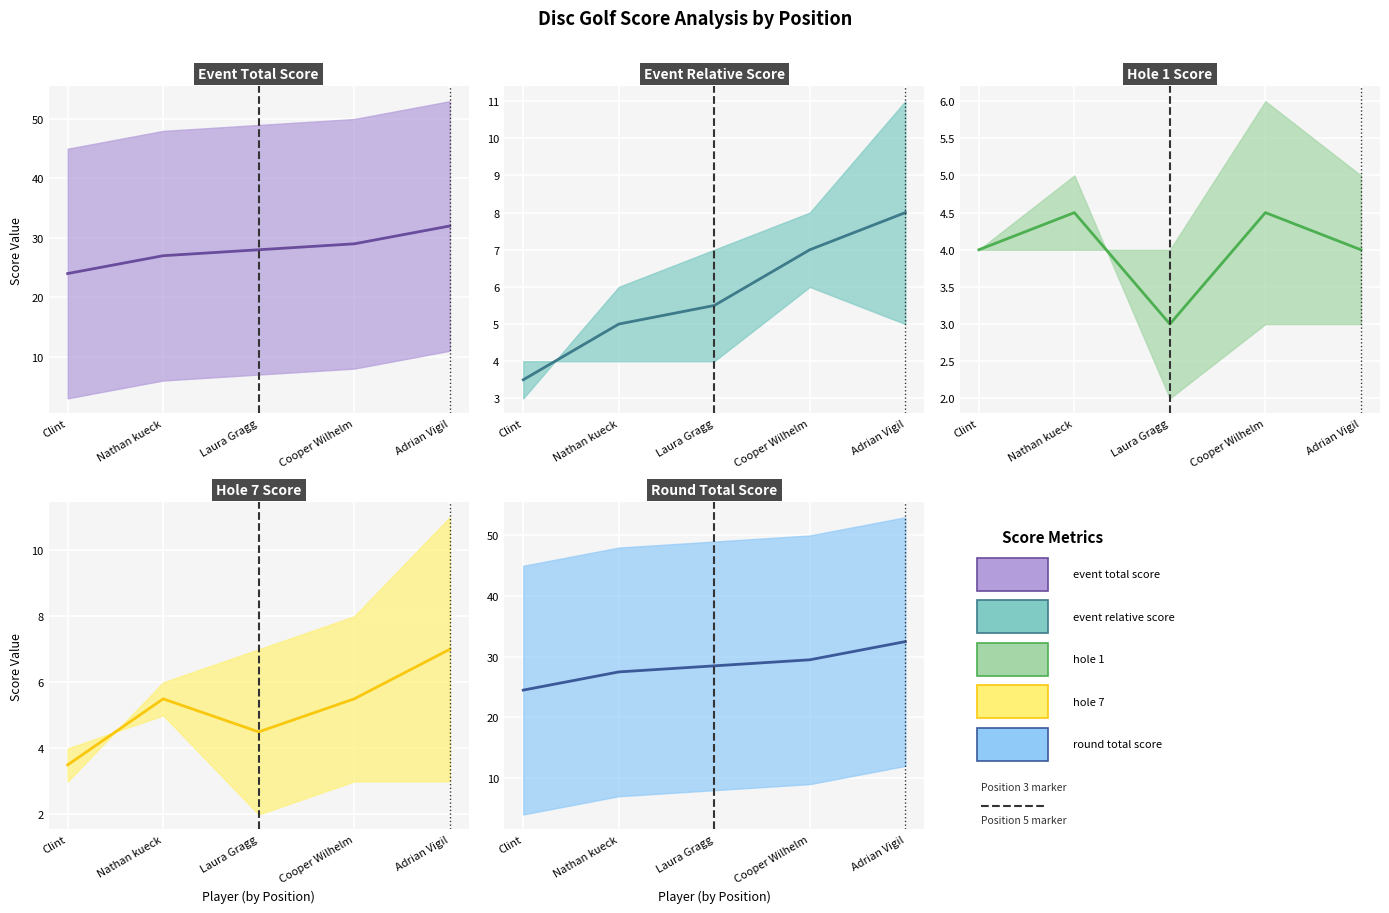

Rank the series by their maximum value, from lowest to highest.

hole_1_line, hole_7_line, event_relative_score_line, event_total_score_line, round_total_score_line